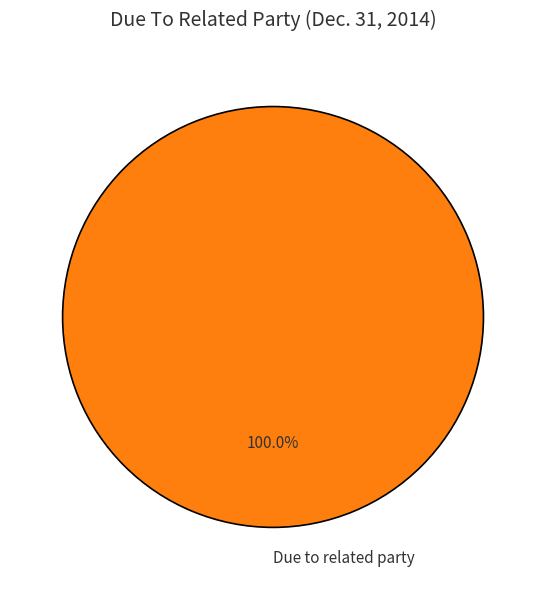

Does Due to related party account for over 50% of the chart?

Yes